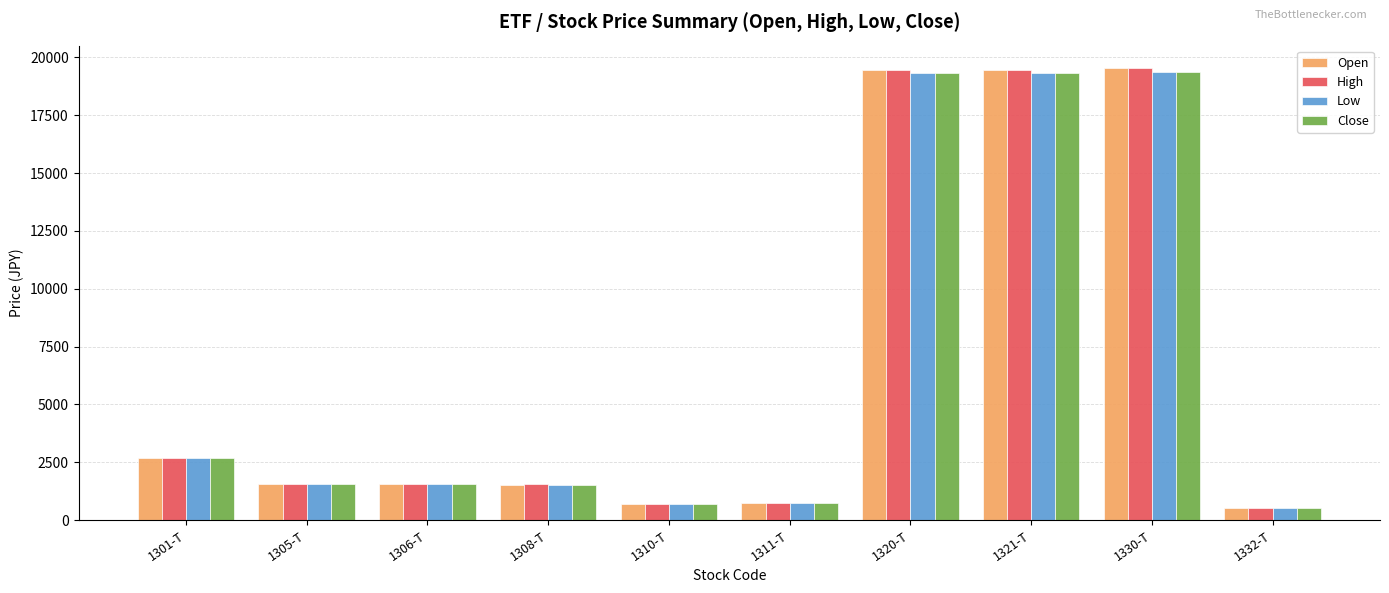

What is the minimum value shown in the chart?

520